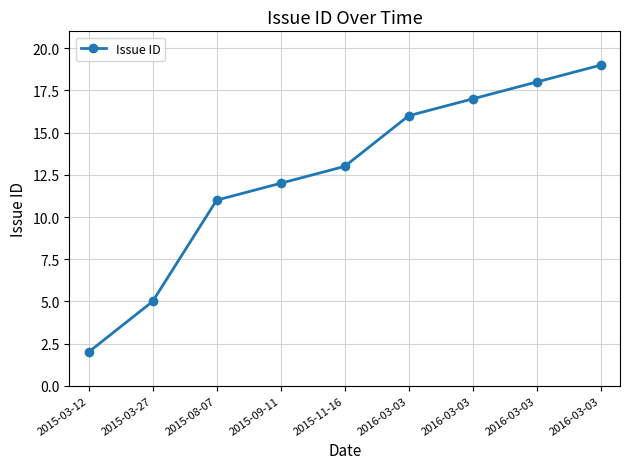

Rank the categories by value from highest to lowest.

2016-03-03, 2016-03-03, 2016-03-03, 2016-03-03, 2015-11-16, 2015-09-11, 2015-08-07, 2015-03-27, 2015-03-12